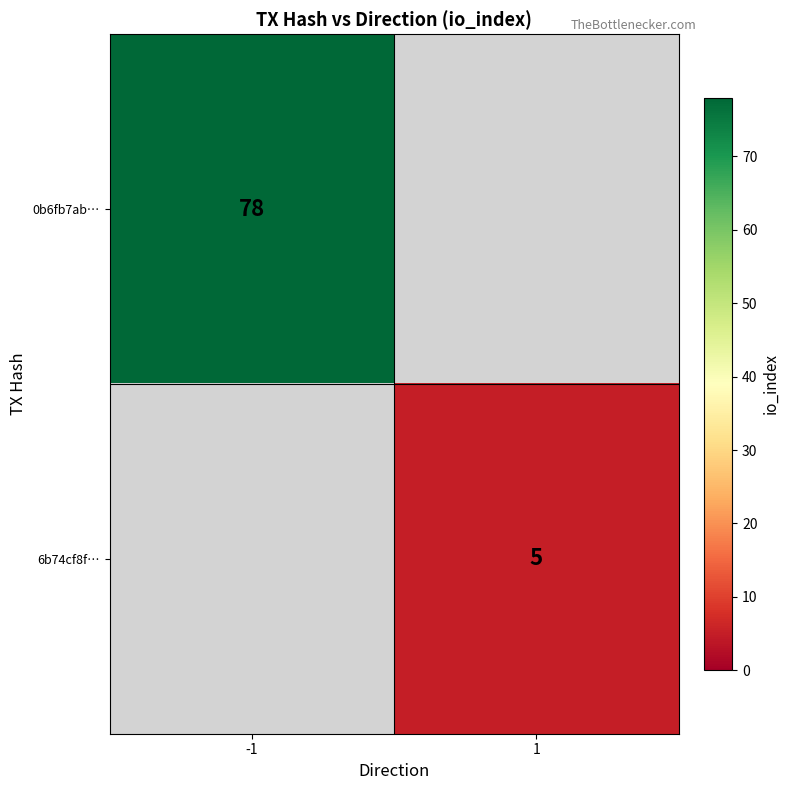

Which category has the lowest value across all series?

1